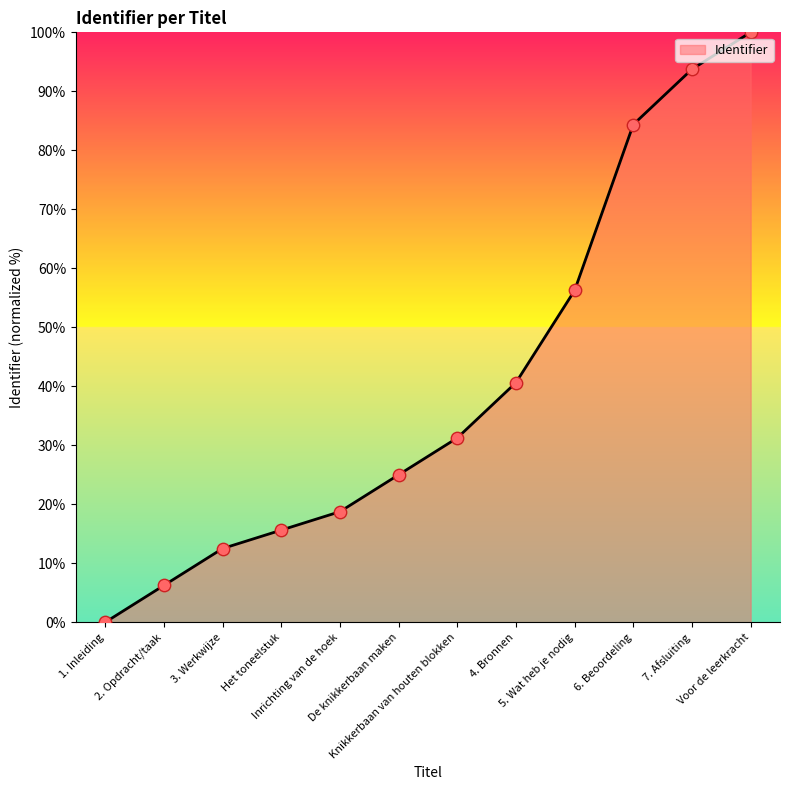

What is the change in value from 2. Opdracht/taak to 6. Beoordeling?

+78.1